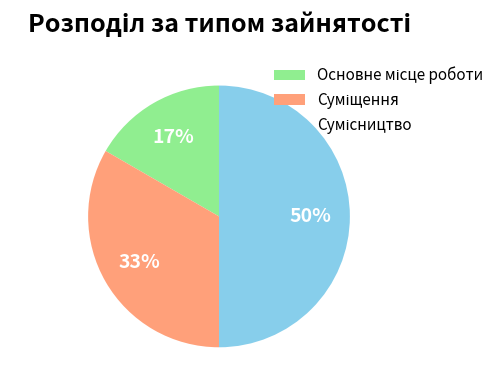

To the nearest percent, what is the average slice percentage?

33%